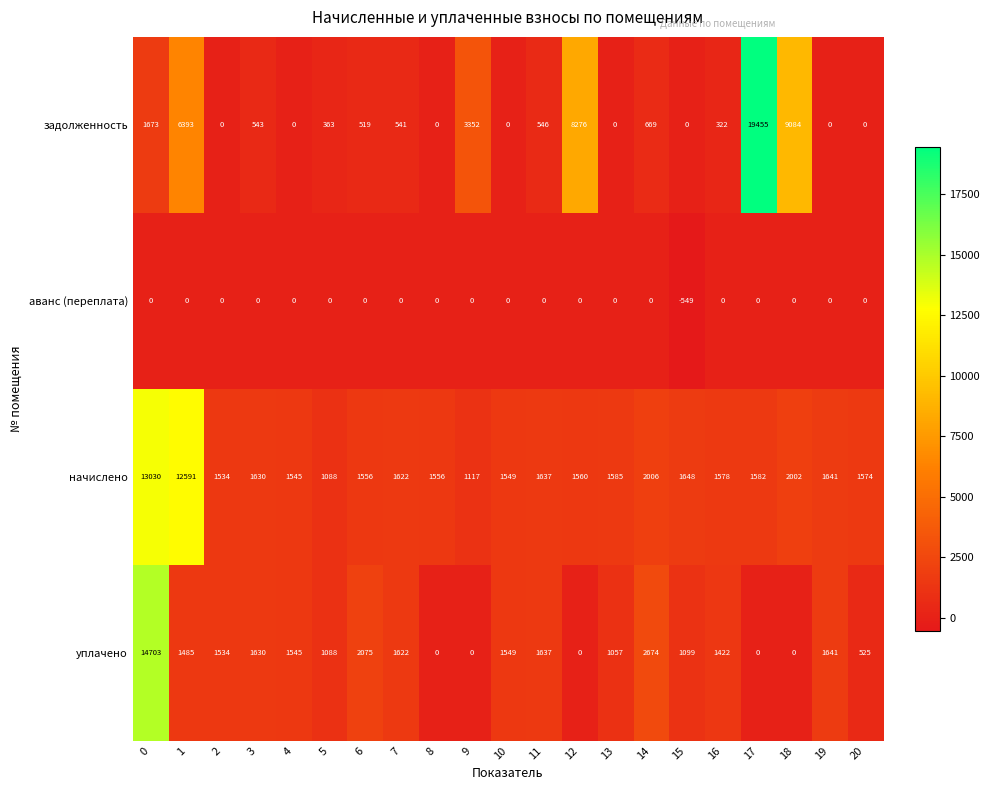

What is the total value across all series at 18?

11086